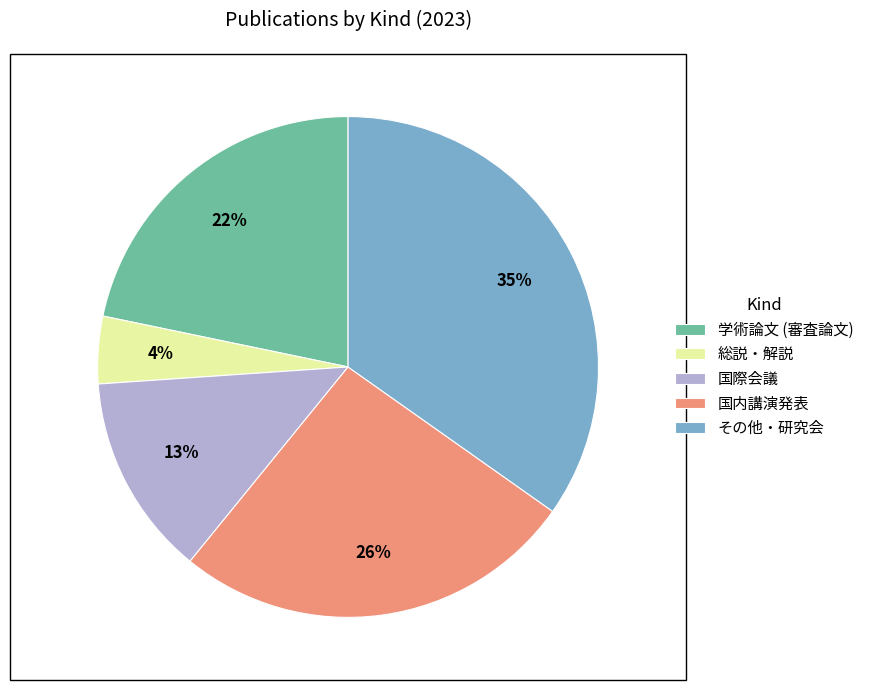

To the nearest percent, what is the combined percentage of 国際会議 and 学術論文 (審査論文)?

35%